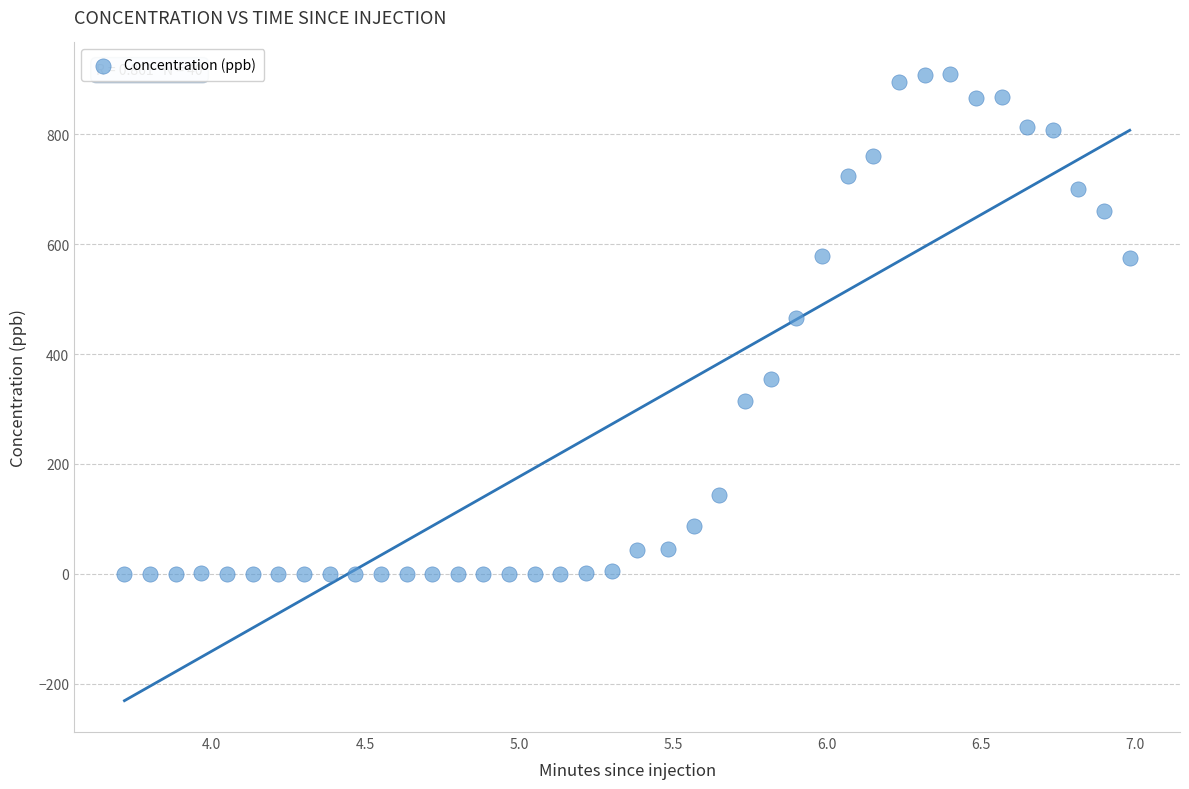

What is the range of X values (max minus min)?

3.3